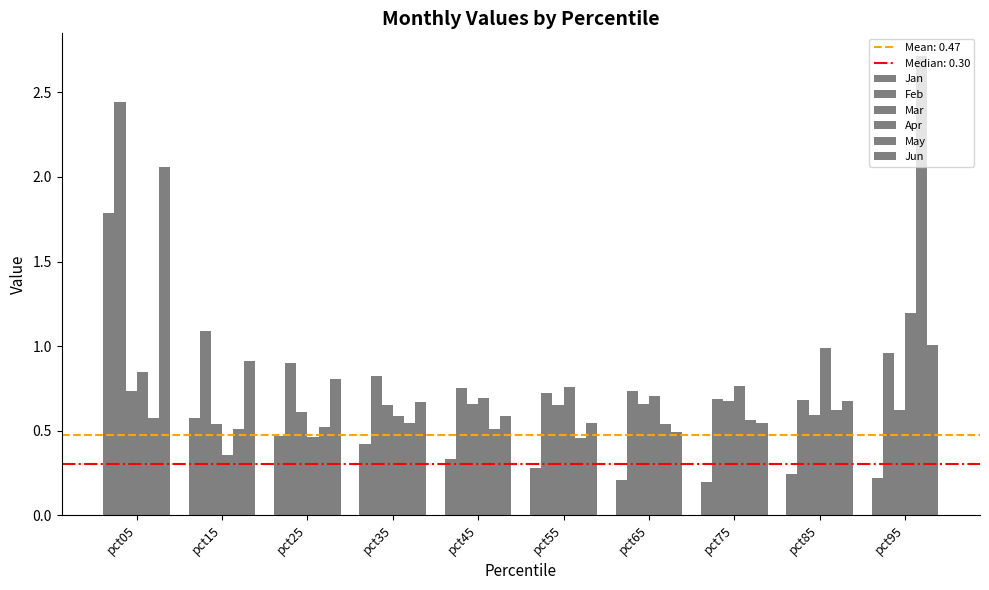

At which category is the sum across all series the highest?

pct05